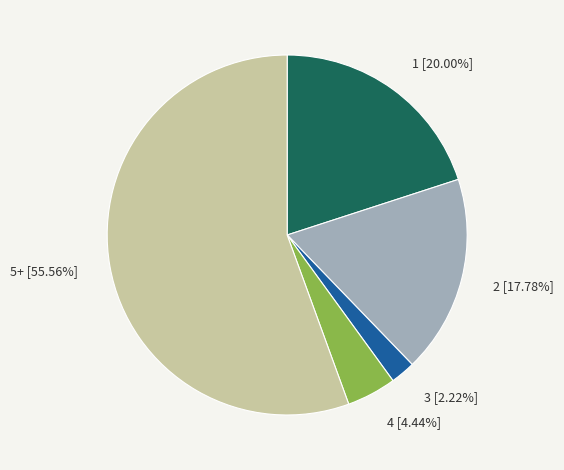

Is there a majority slice in this chart?

Yes